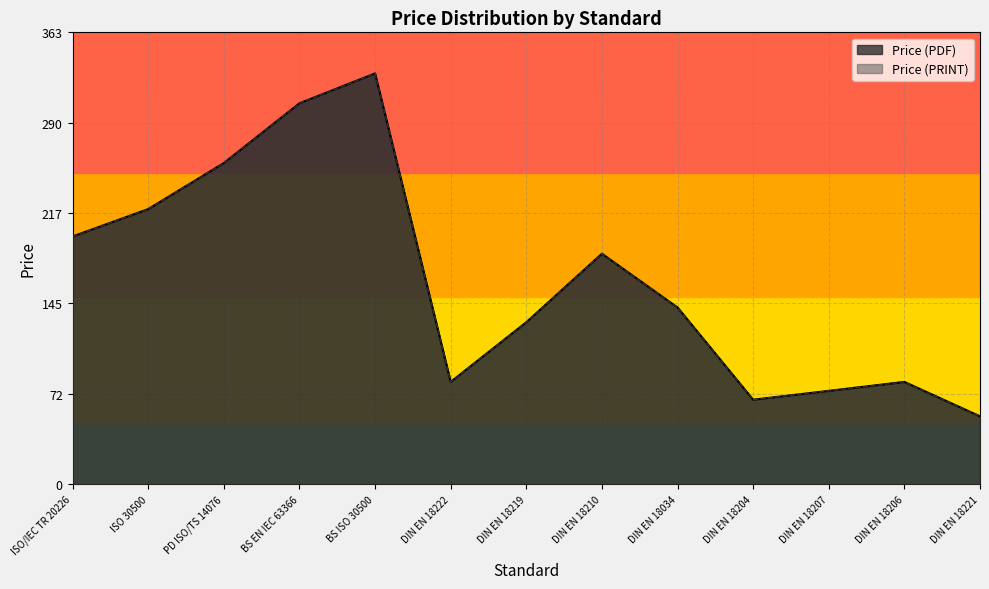

True or false: Price (PRINT) and Price (PDF) intersect in this chart.

False